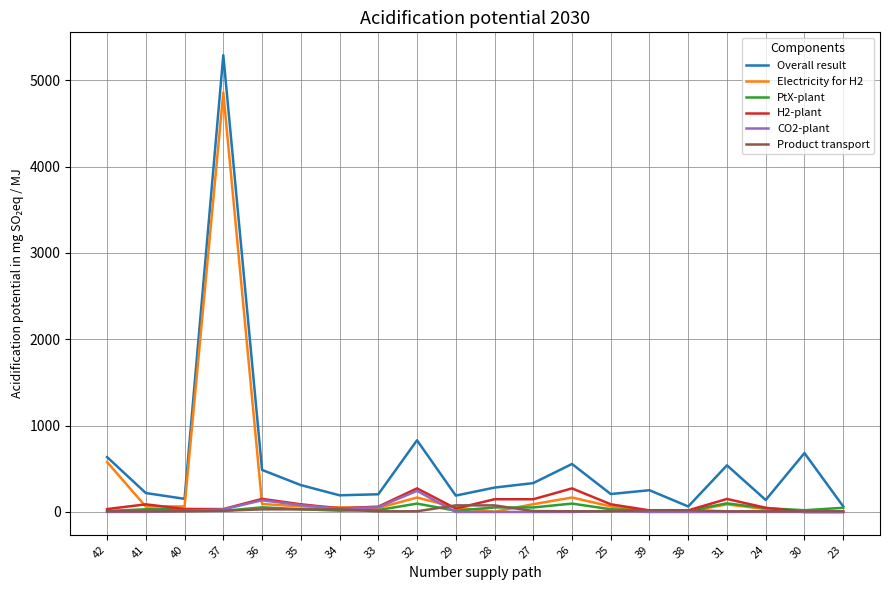

What are all the series names shown in the legend?

Overall result, Electricity for H2, PtX-plant, H2-plant, CO2-plant, Product transport